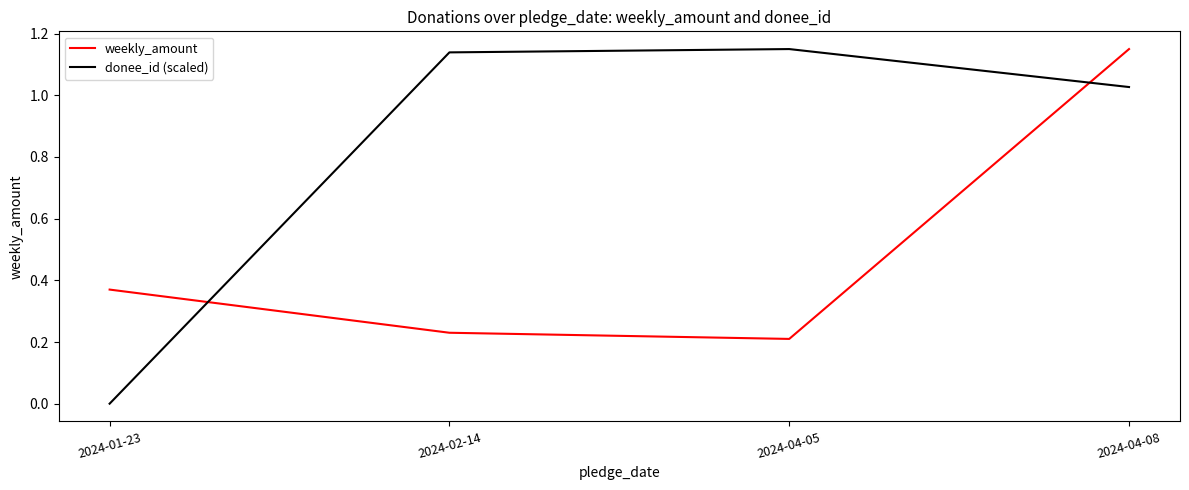

At which category does weekly_amount reach its first local valley?

2024-04-05